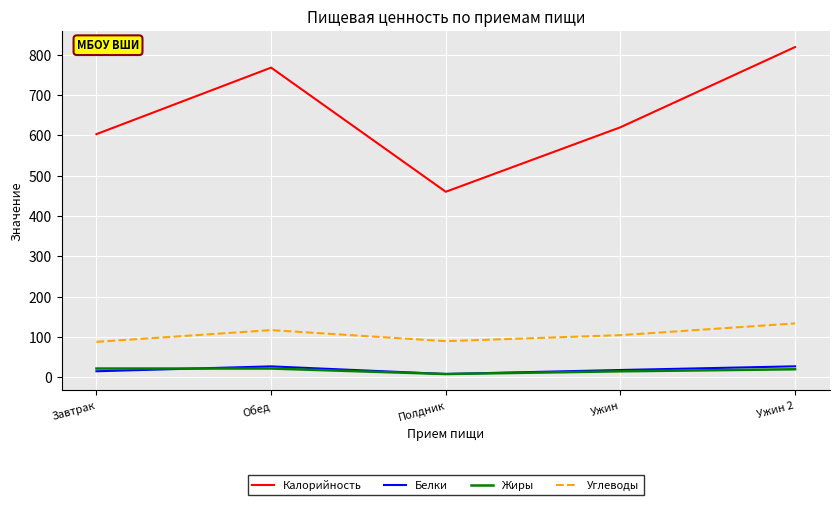

What is the total value across all series at Завтрак?

726.8